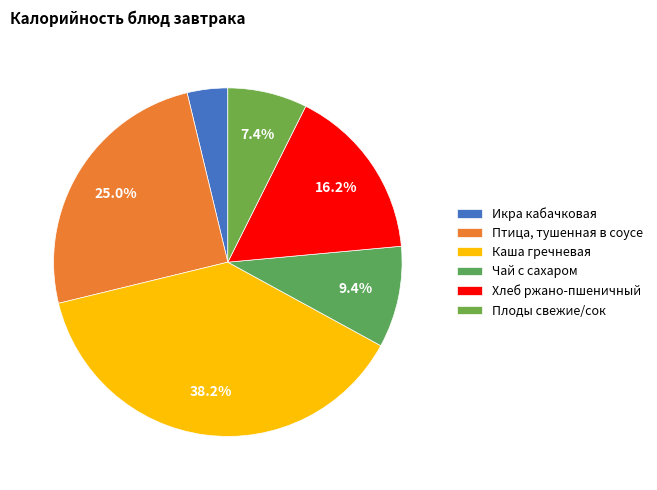

To the nearest percent, what portion does Каша гречневая represent?

38%